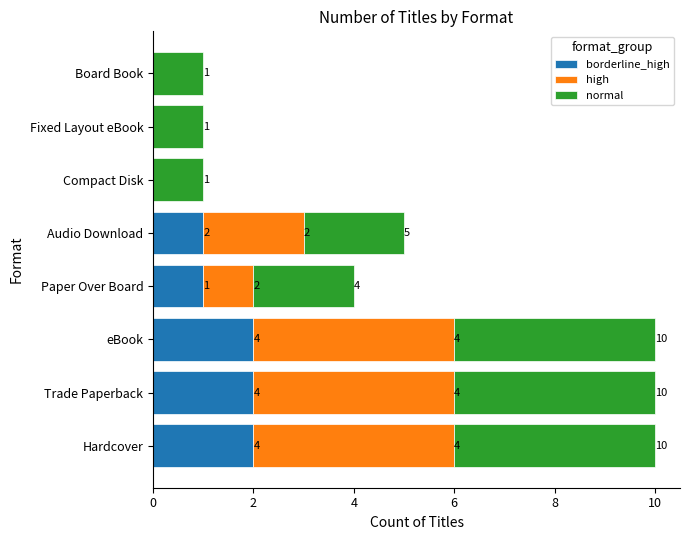

What is the total value across all series at eBook?

10